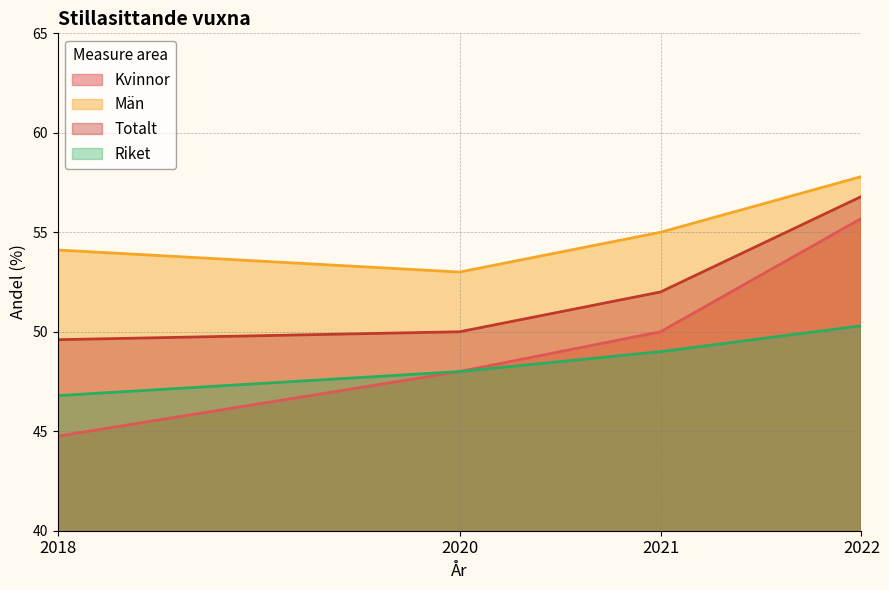

What are all the series names shown in the legend?

Kvinnor, Män, Totalt, Riket